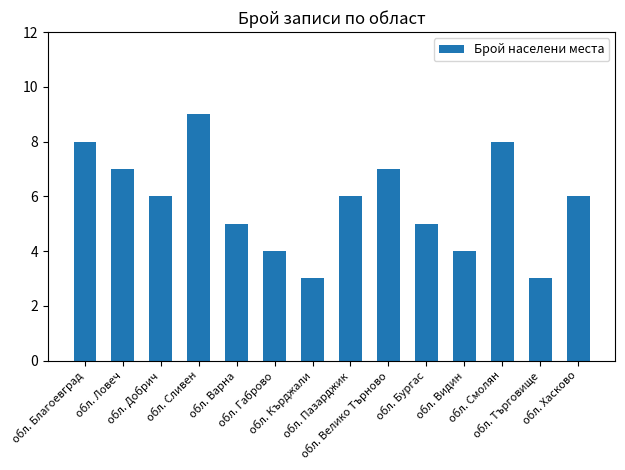

What is the average value?

6